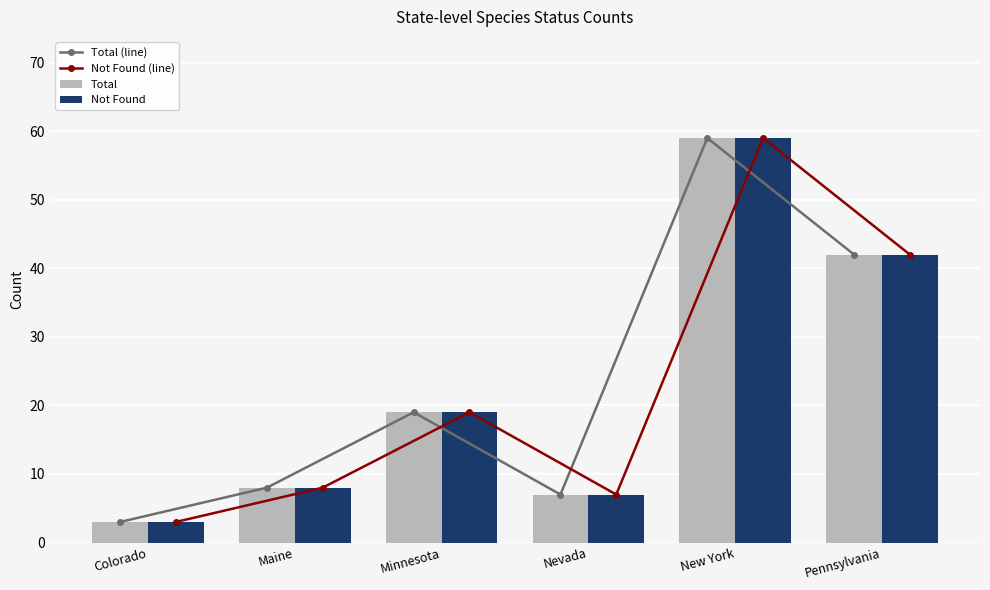

What is the label of the 3rd bar from the right?

Nevada